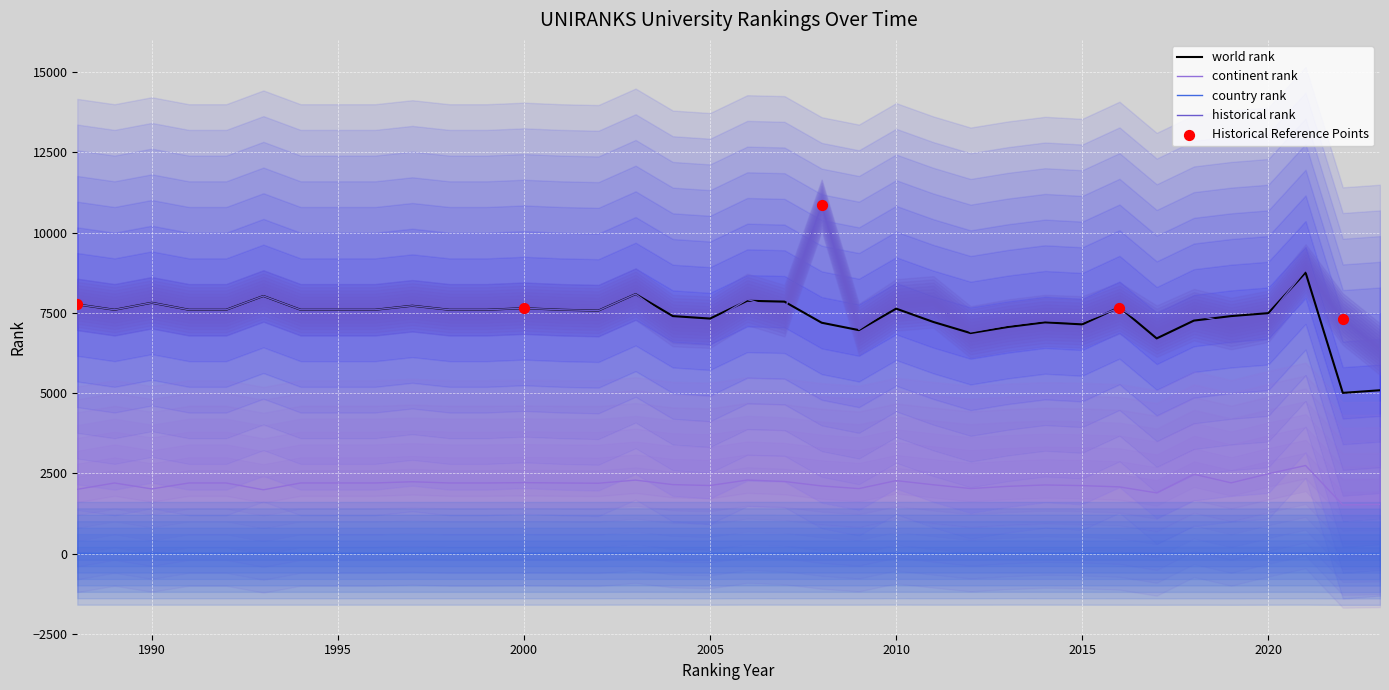

At how many categories does at least one series exceed 10183?

1